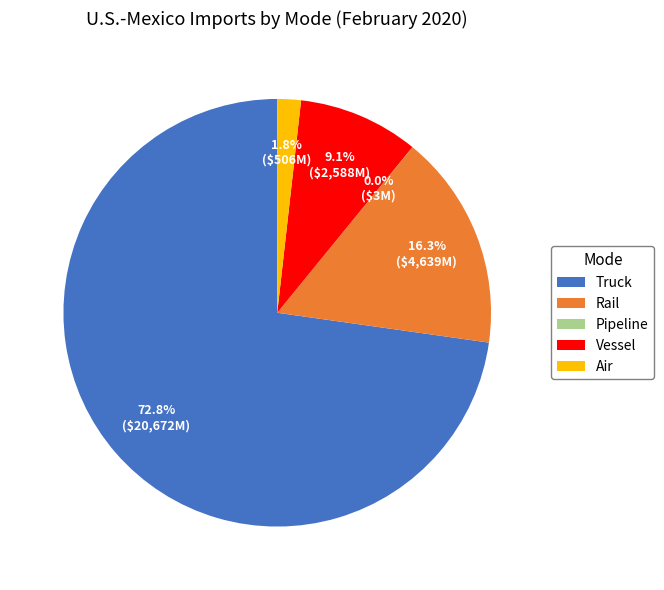

To the nearest percent, what is the average slice percentage?

20%